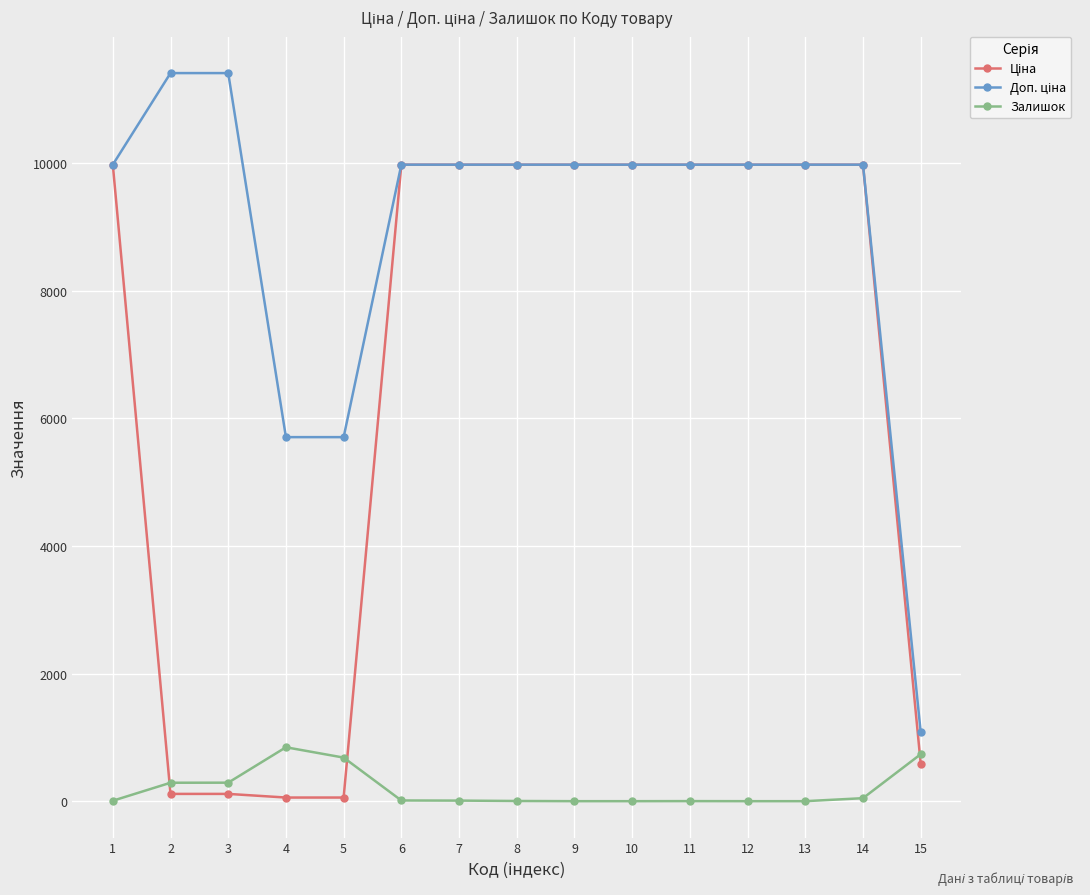

Does the chart have visible grid lines?

Yes